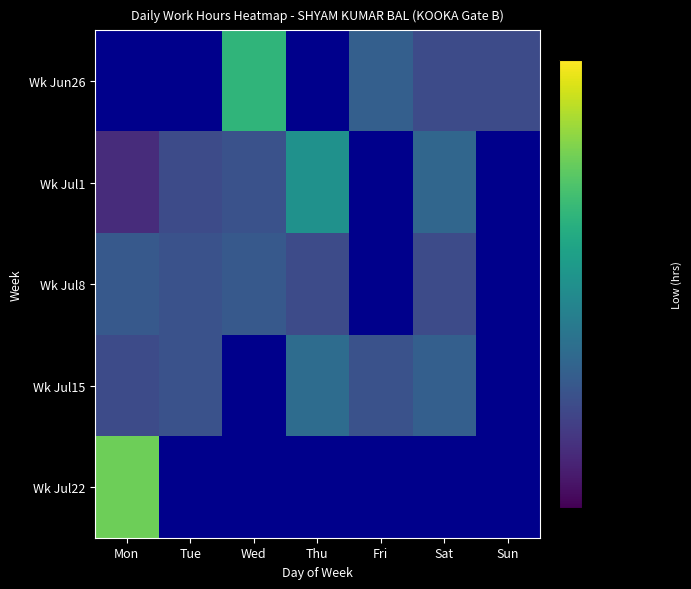

Rank the series by their average value, from highest to lowest.

Wk Jun26, Wk Jul1, Wk Jul8, Wk Jul15, Wk Jul22